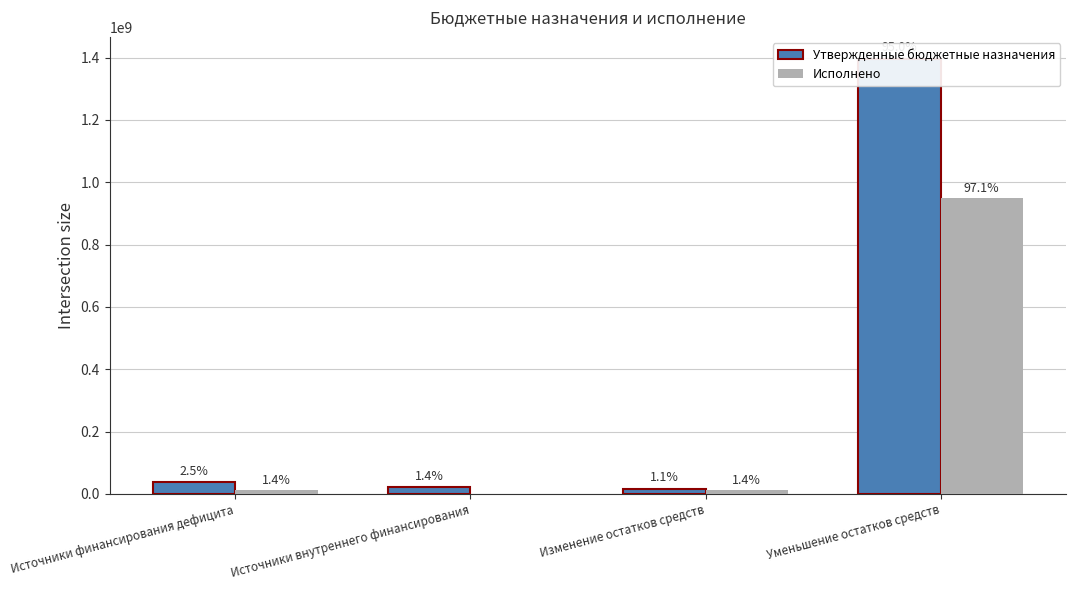

Reading left to right, list all the values displayed in this chart.

Утвержденные бюджетные назначения: 36908637.0	21000000.0	15908636.9	1396676603.7
Исполнено: 14062728.9	0.0	14062728.9	948666774.5